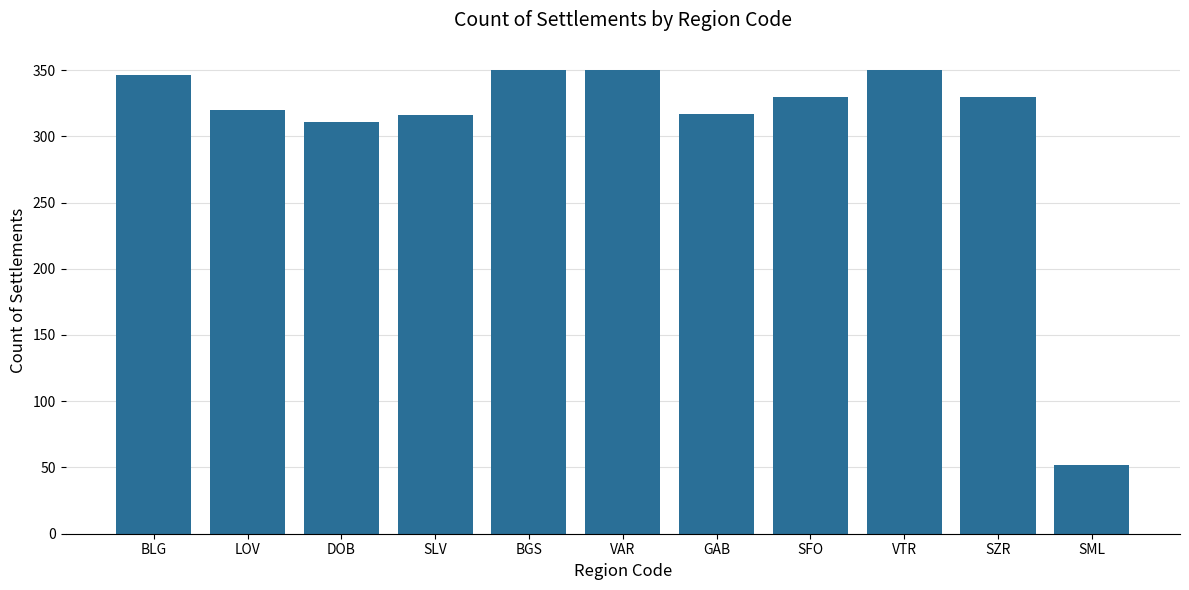

Read the value at SFO.

330